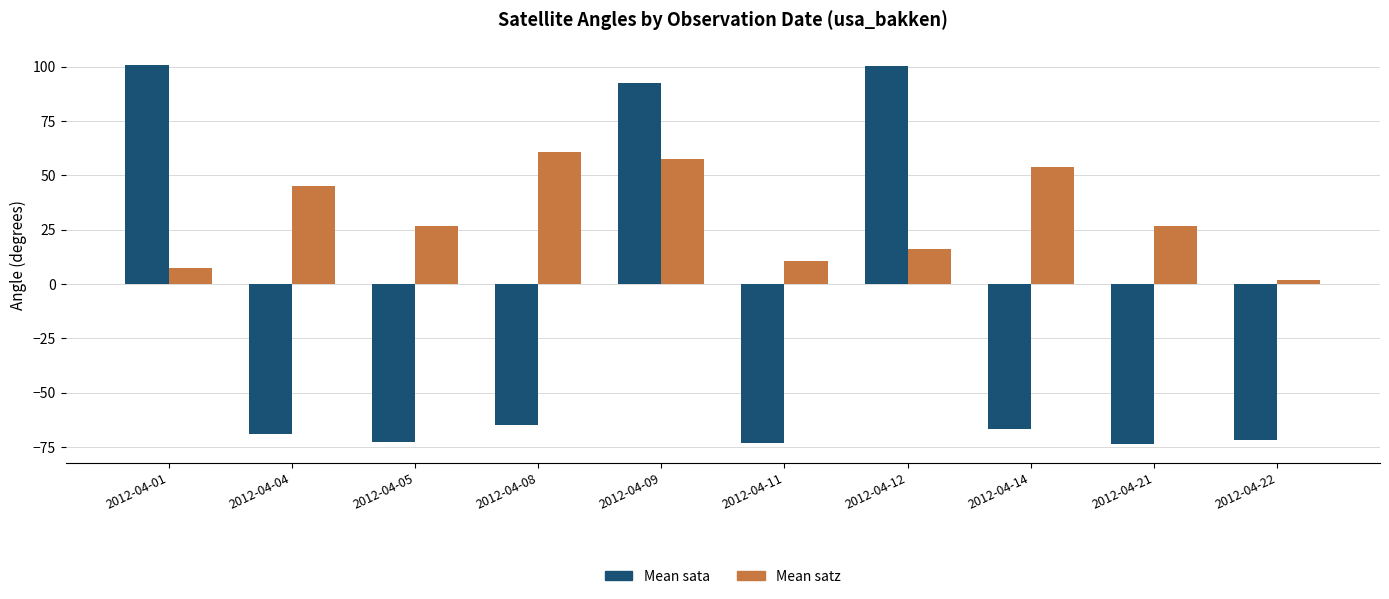

What is the average value of the Mean sata series?

-19.9